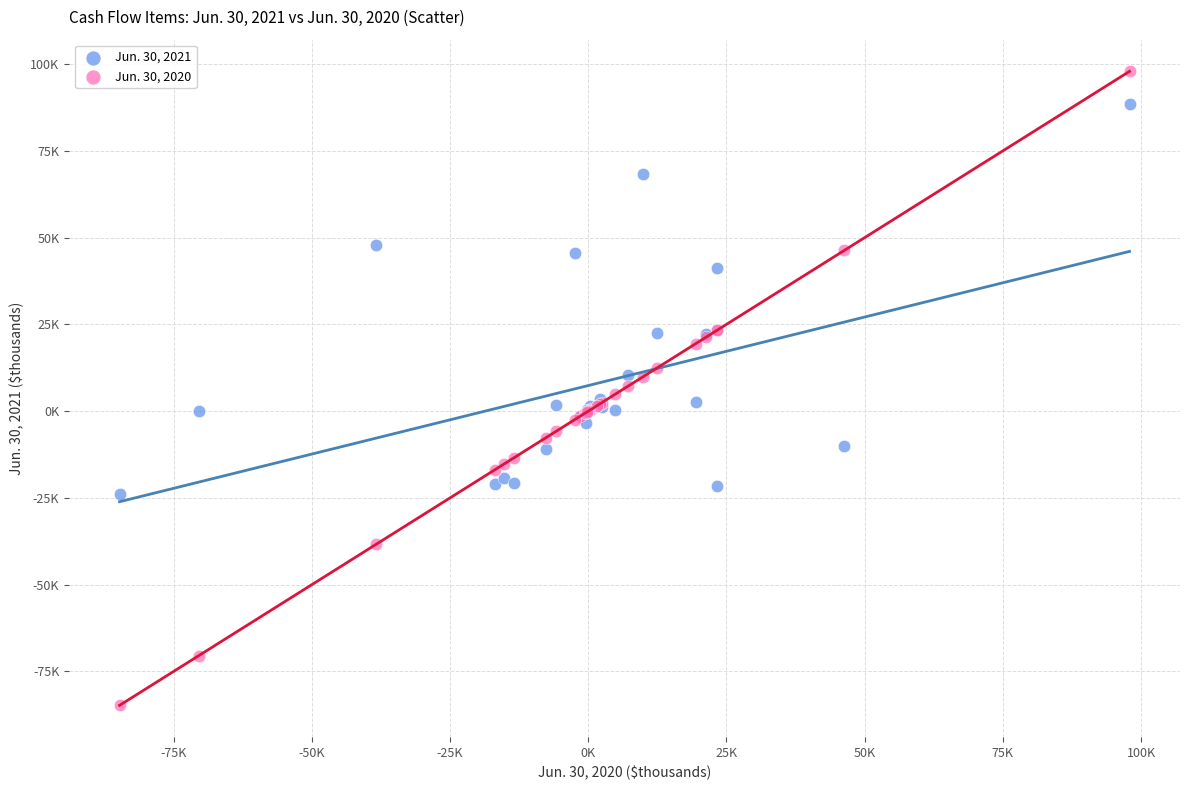

What are all the series names shown in the legend?

Jun. 30, 2021, Jun. 30, 2020